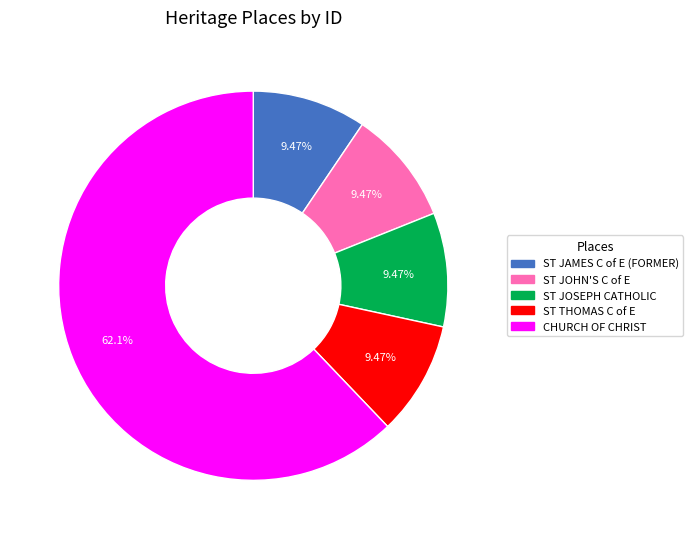

Is there any slice that represents more than half of the pie?

Yes